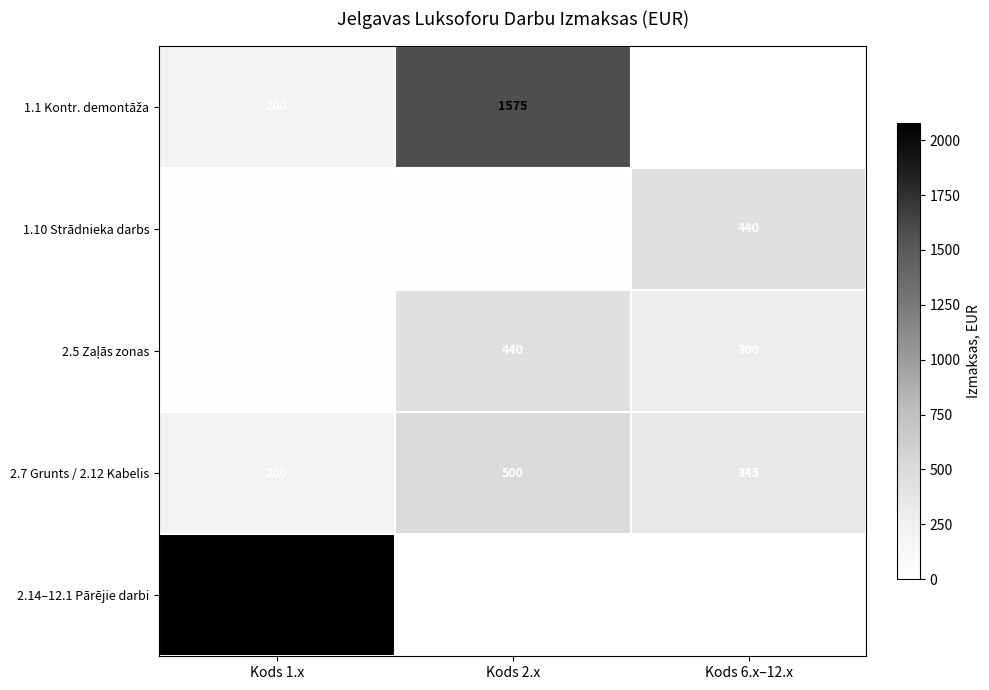

What is the difference between the 2.7 Grunts / 2.12 Kabelis values at Kods 6.x–12.x and Kods 2.x?

155